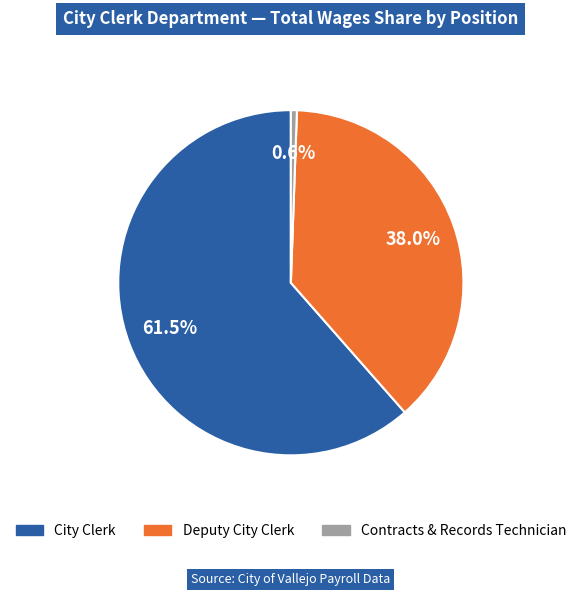

Which slice is the smallest?

Contracts & Records Technician